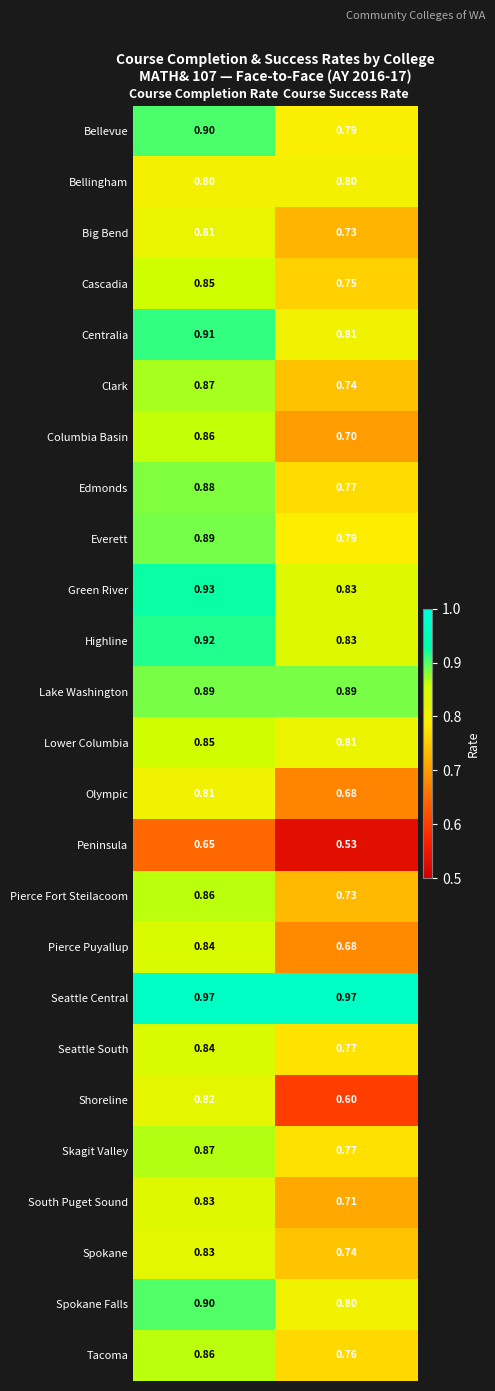

Which series has the largest range (max minus min)?

Shoreline